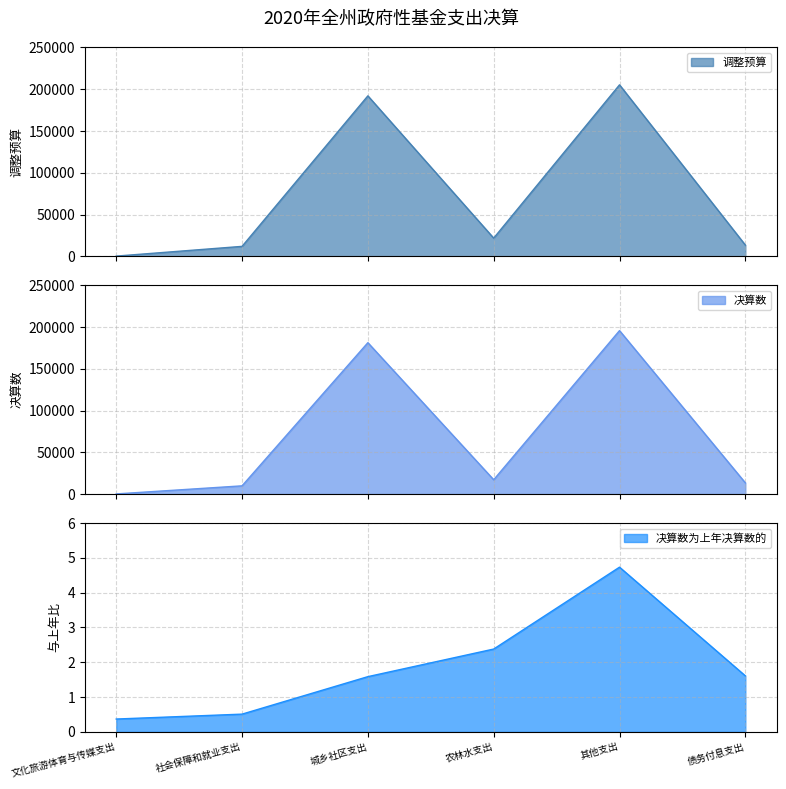

How many interior local peaks does the 调整预算 series have?

2